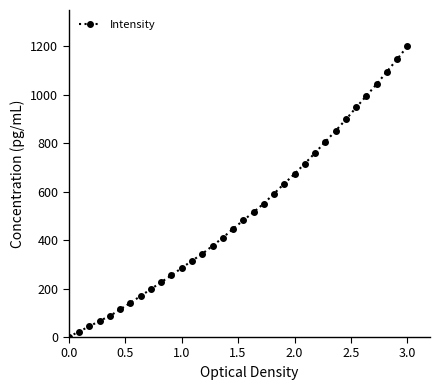

What is the value of the 24th point from the left?

716.1